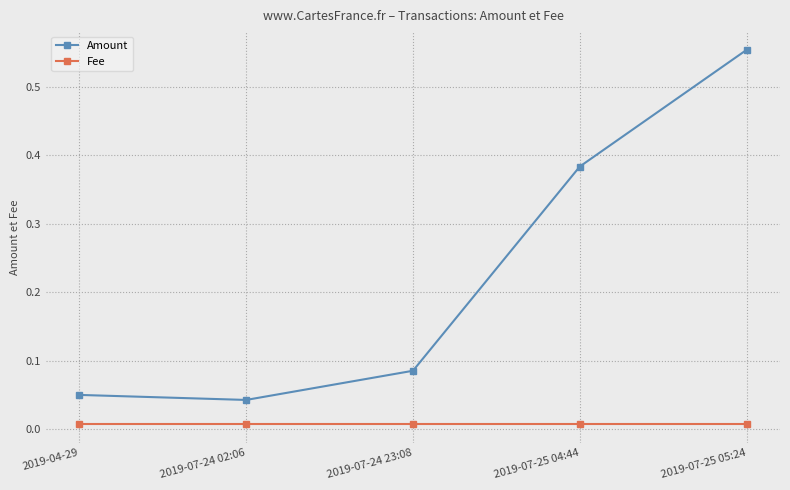

Which series has the largest range (max minus min)?

Amount